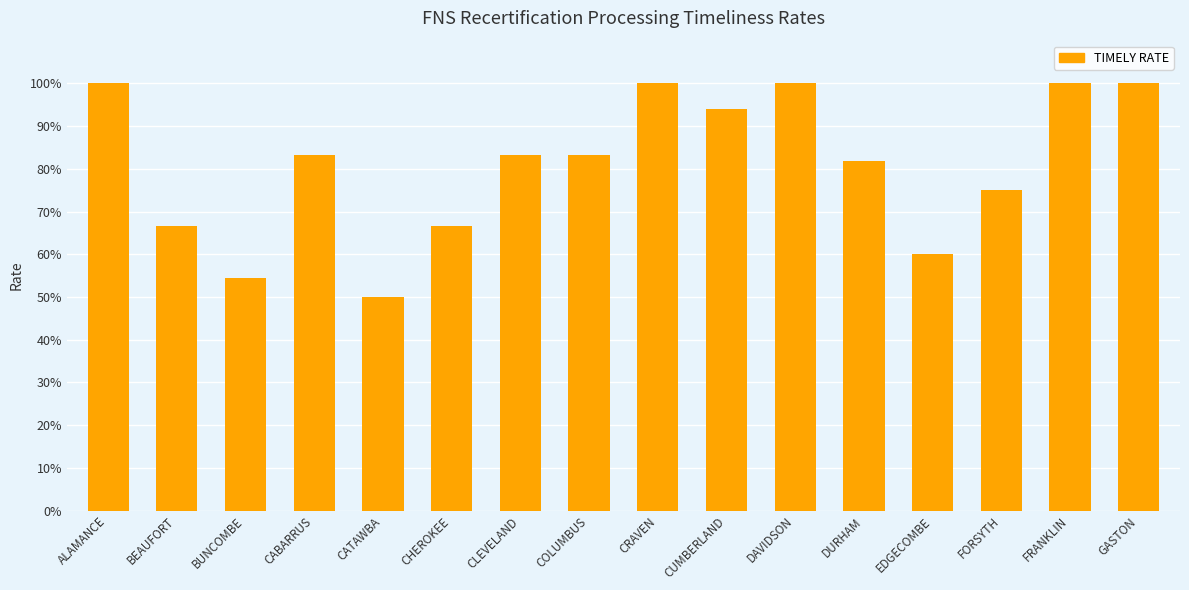

Does the chart contain any negative values?

No